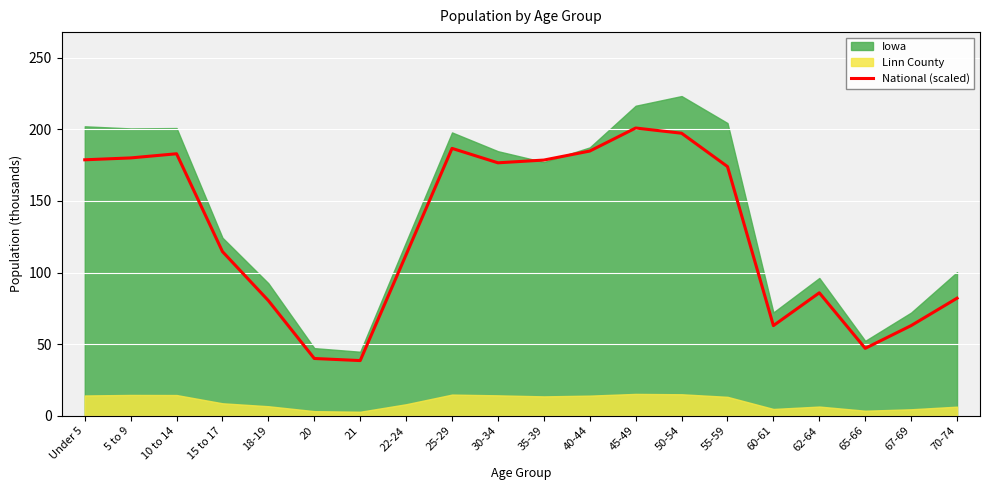

At which label does the data first exceed 173?

Under 5